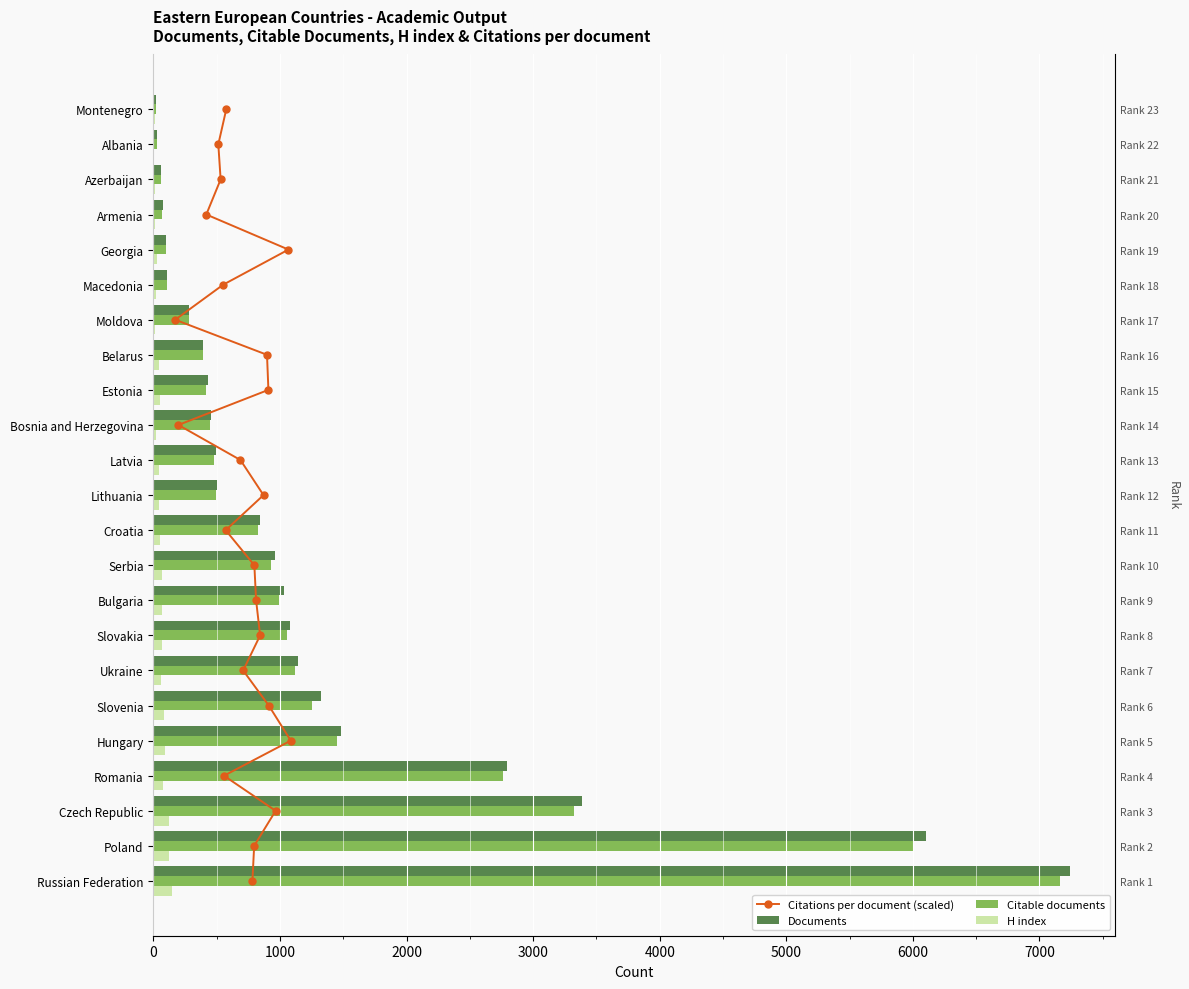

What is the sum of all H index values?

1275